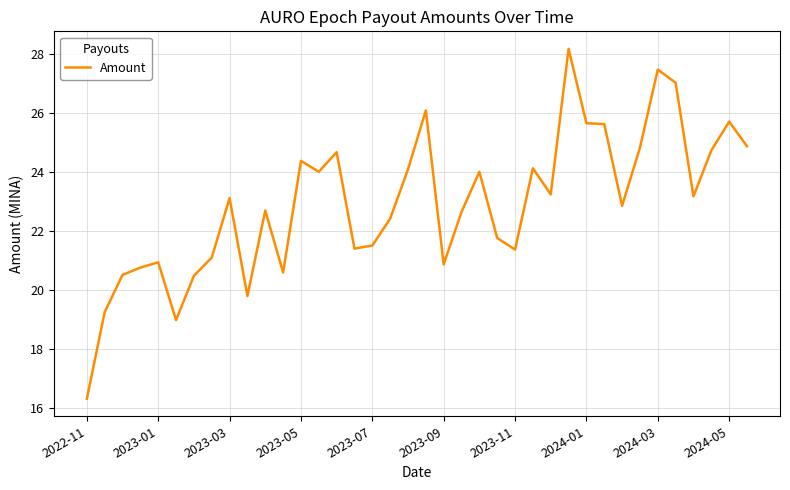

What is the smallest value displayed?

16.3